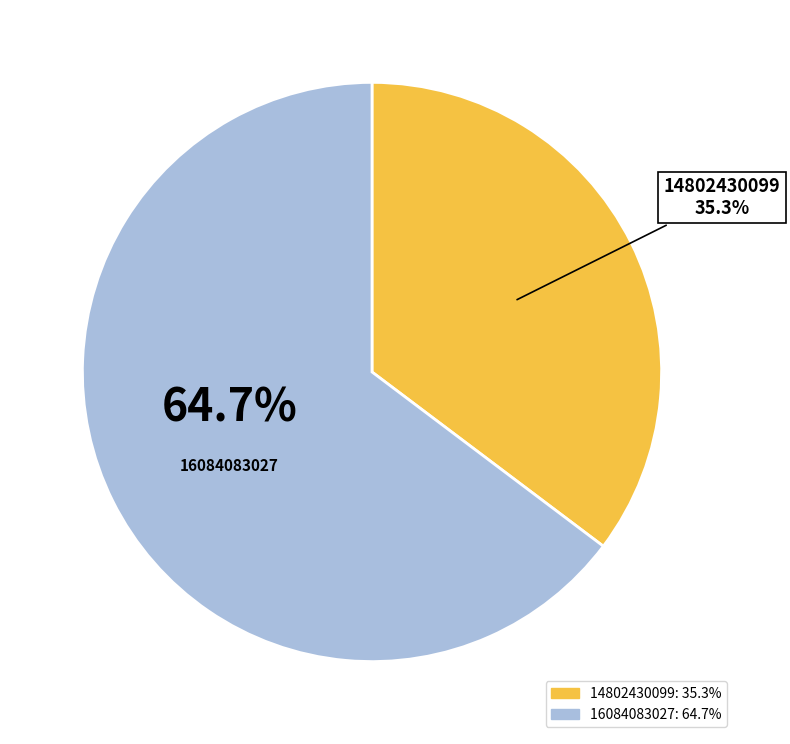

What is the total percentage of 16084083027 and 14802430099?

100.0%